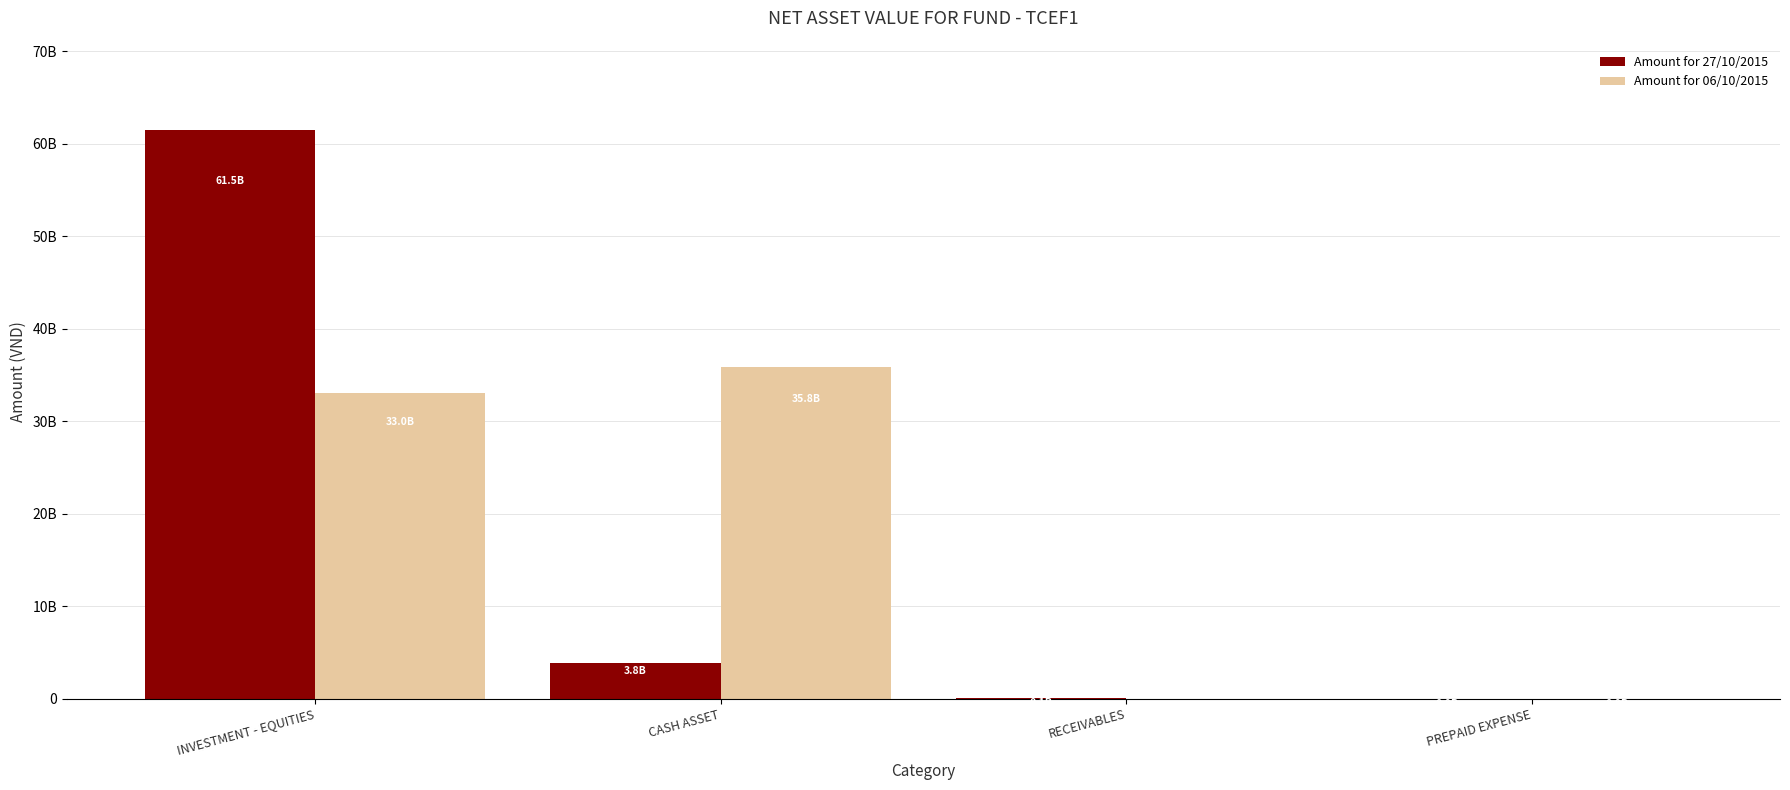

Is it true that Amount for 06/10/2015 equals 3791304 at PREPAID EXPENSE?

True